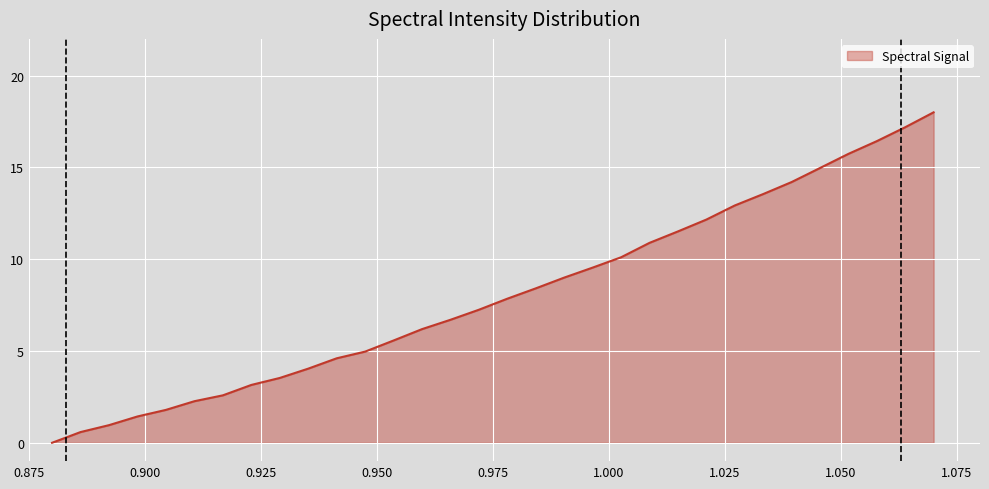

True or false: there are more than 0 points higher than both neighbors.

False